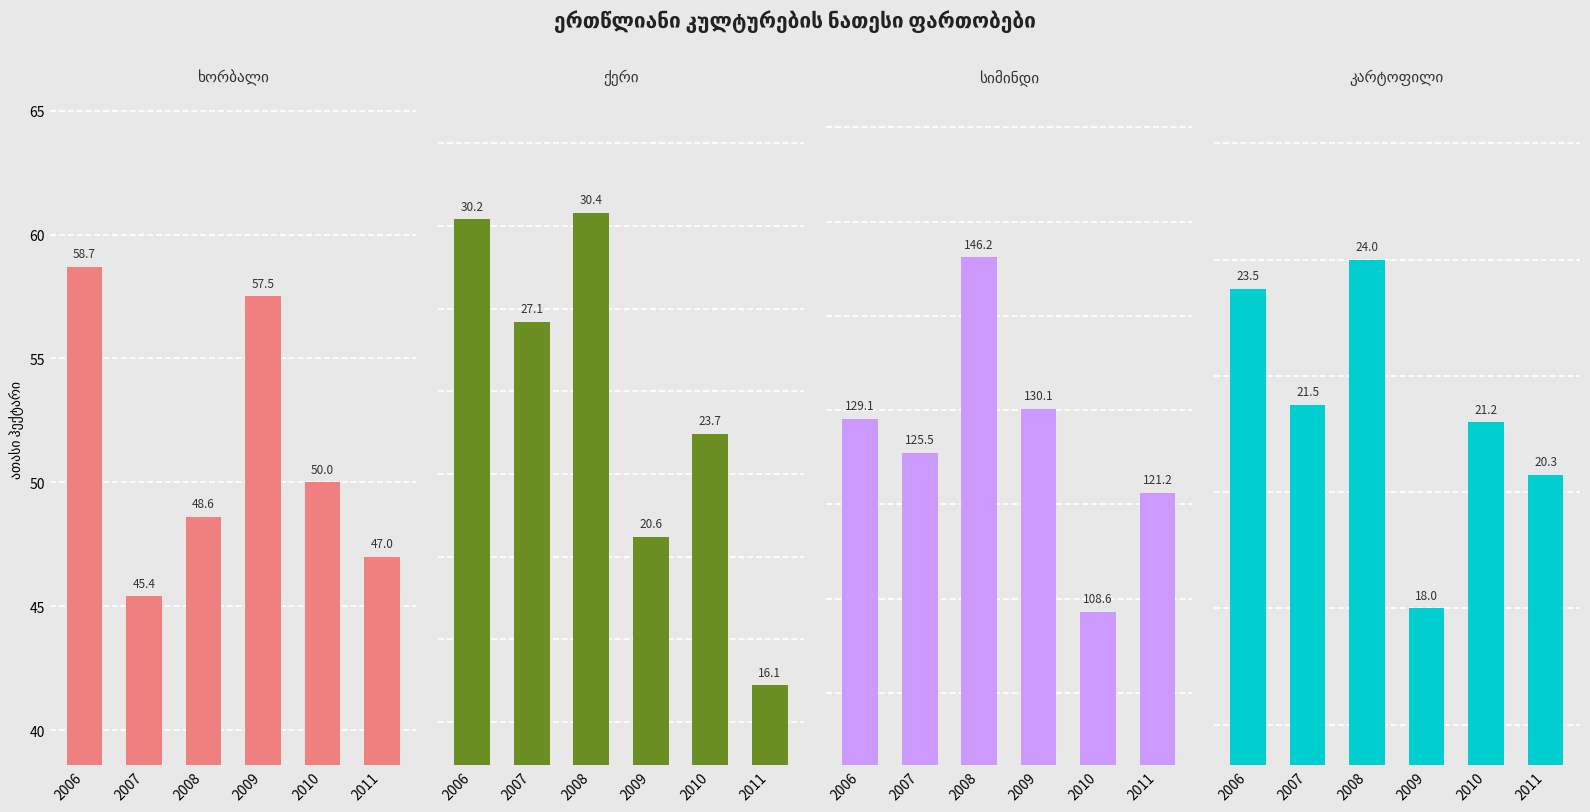

At how many categories does at least one series exceed 47?

6